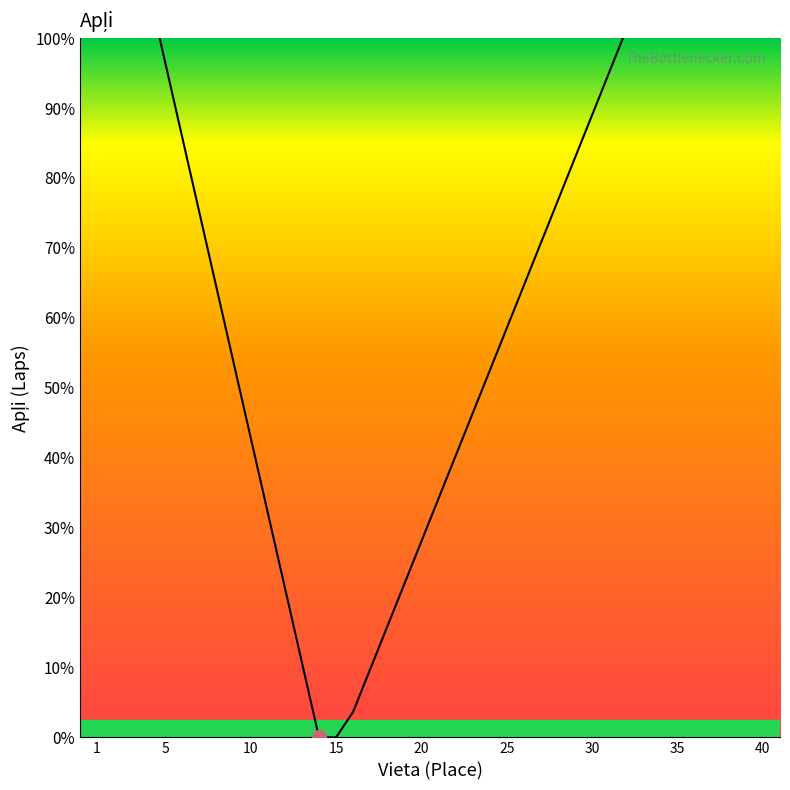

What is the sum of all values?

57.9